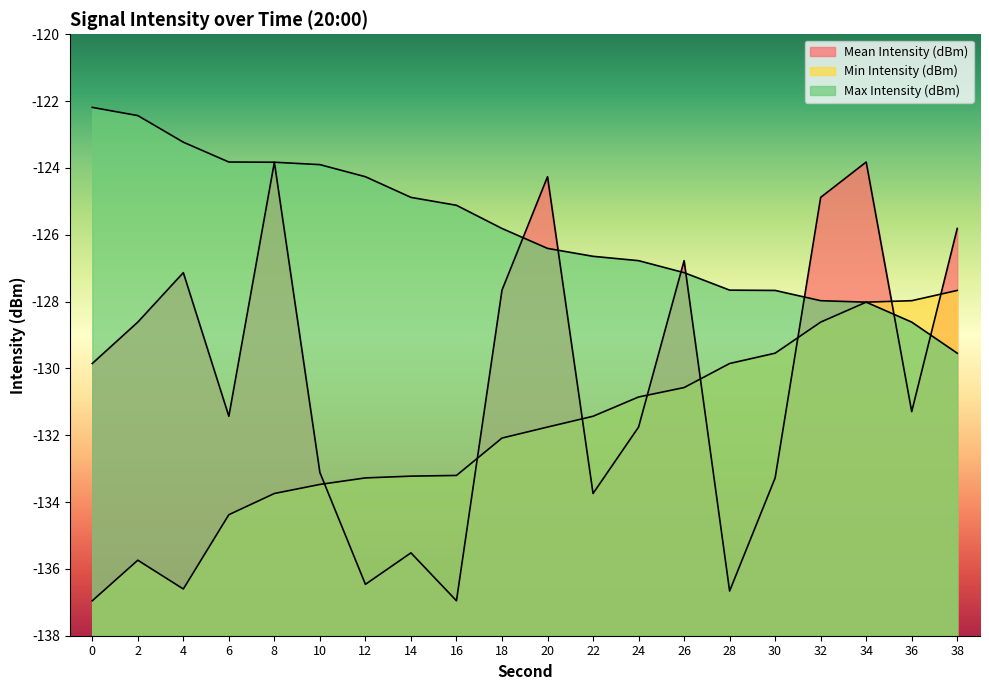

At which category is the sum across all series the highest?

34